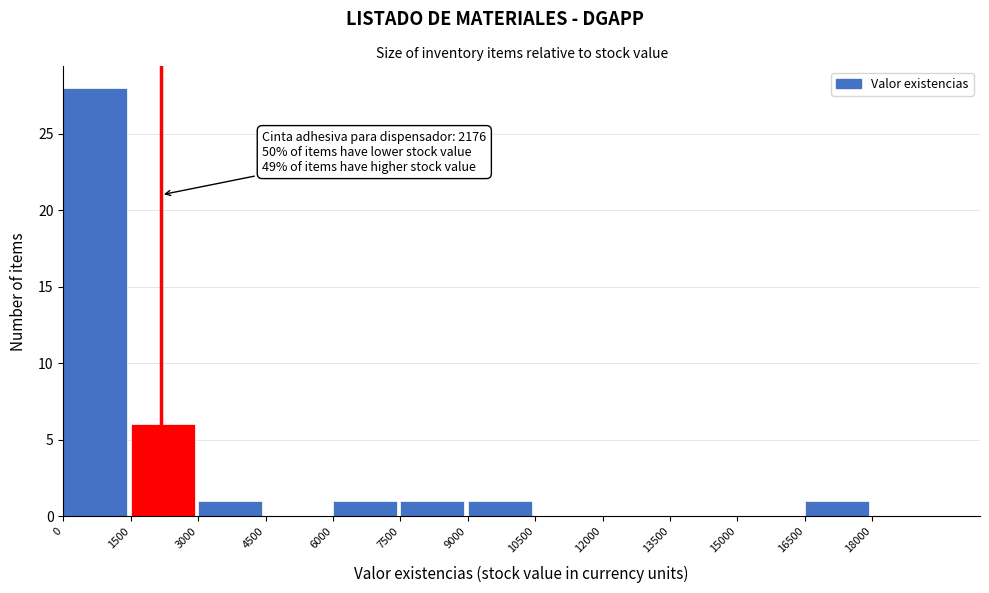

Which range on the x-axis has the tallest bar?

0 to 1500